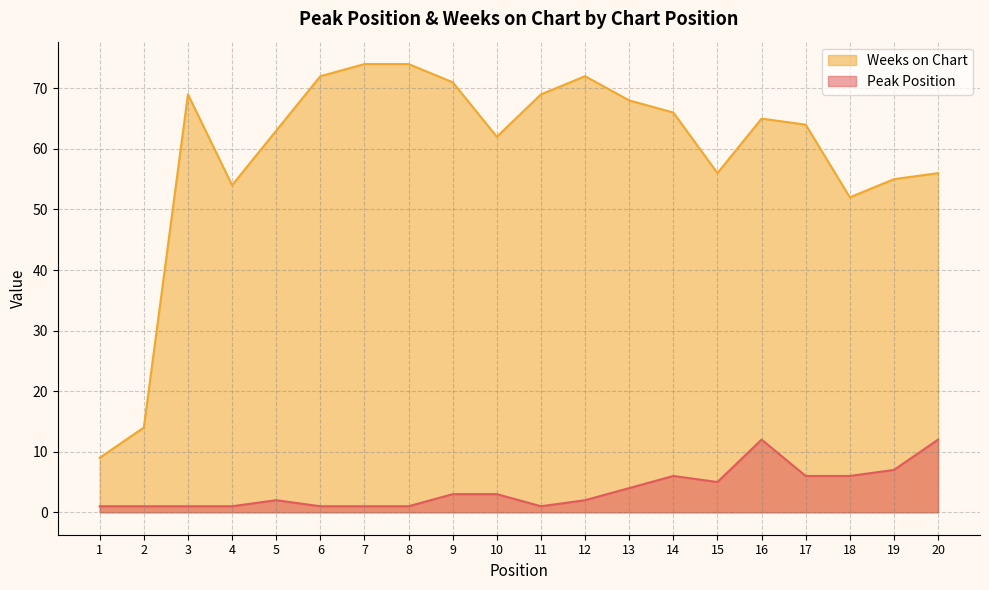

Rank the series by their maximum value, from lowest to highest.

Peak Position, Weeks on Chart